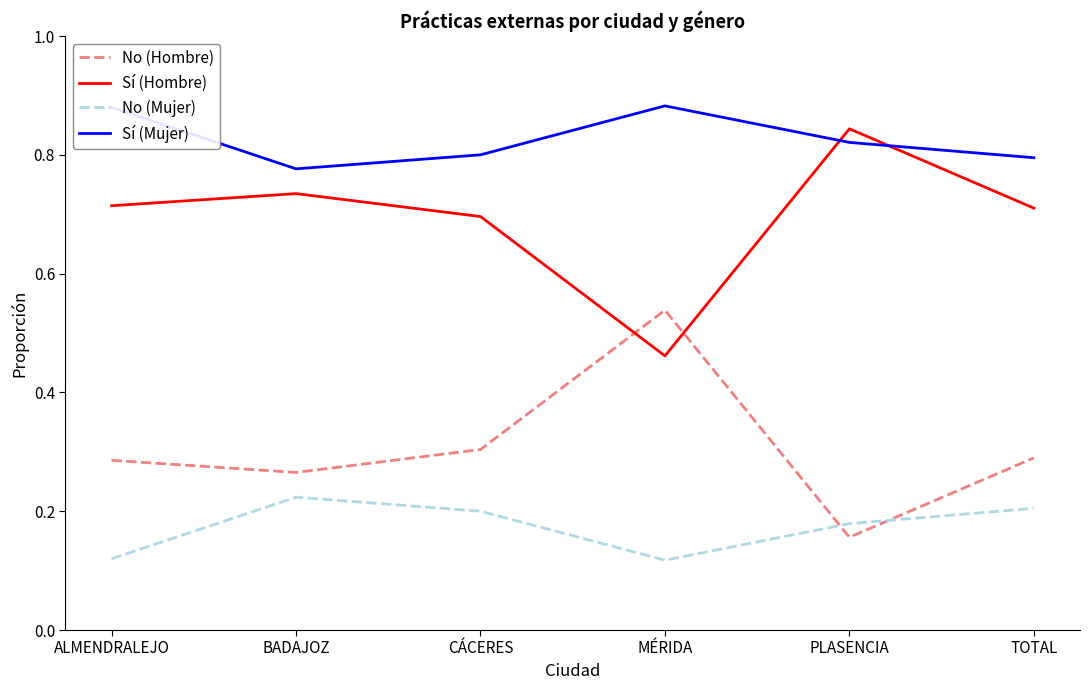

Rank the series at MÉRIDA from lowest to highest value.

No (Mujer), Sí (Hombre), No (Hombre), Sí (Mujer)